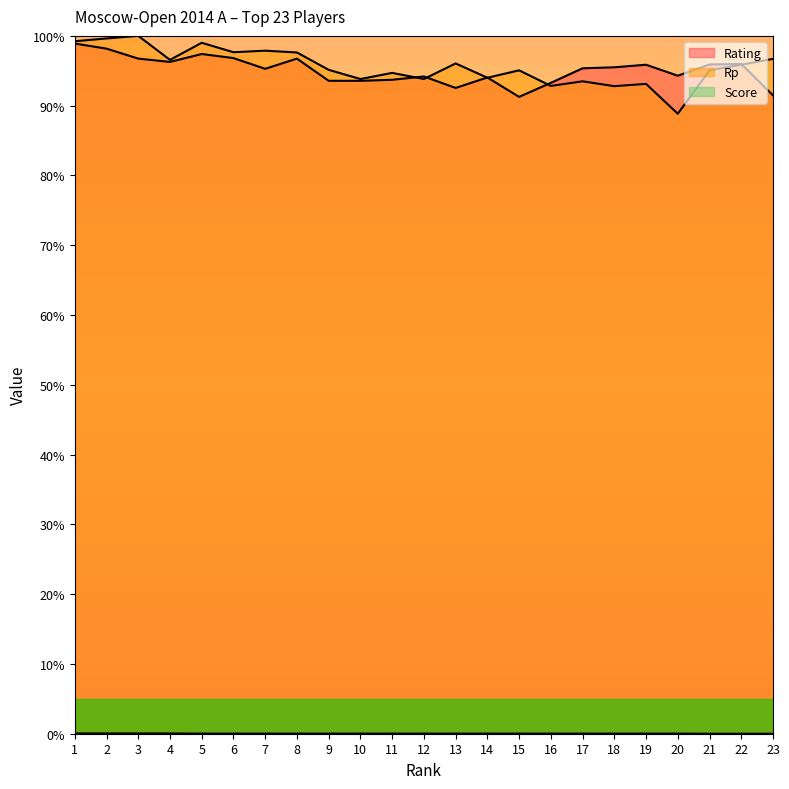

At which label does Rp reach its minimum?

20